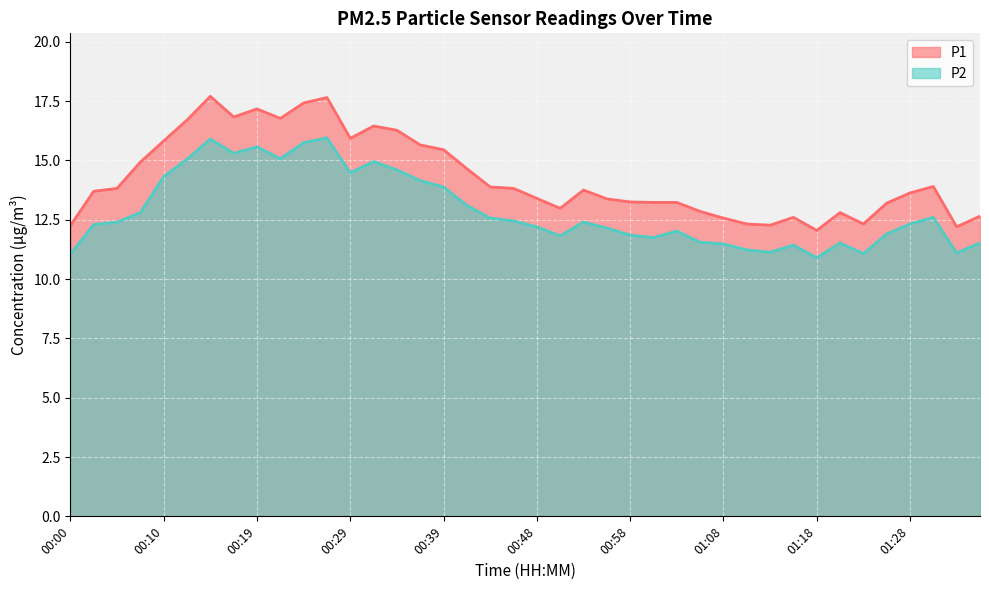

Which category has the lowest value in the P1 series?

01:18